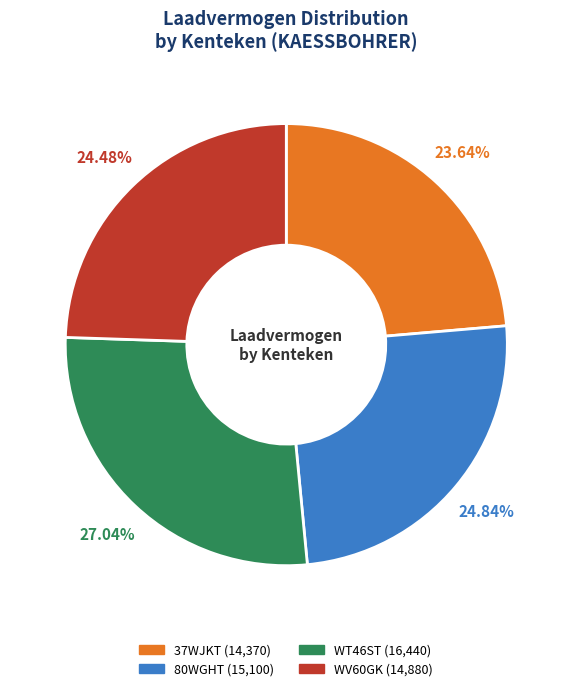

How many slices are in this pie chart?

4